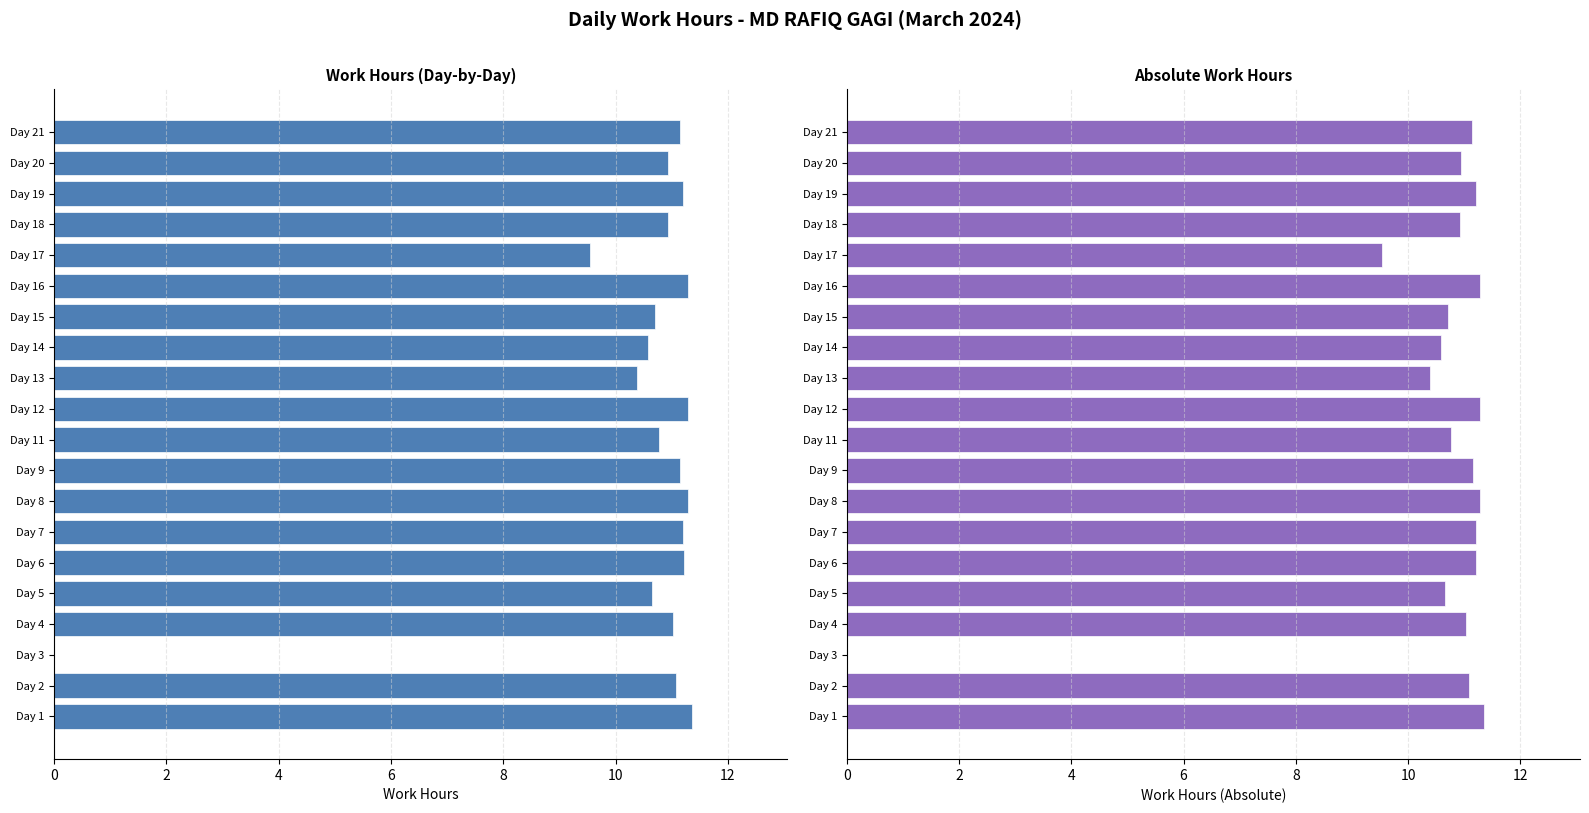

True or false: Absolute Hours has a value of 7.4 at Day 3.

False